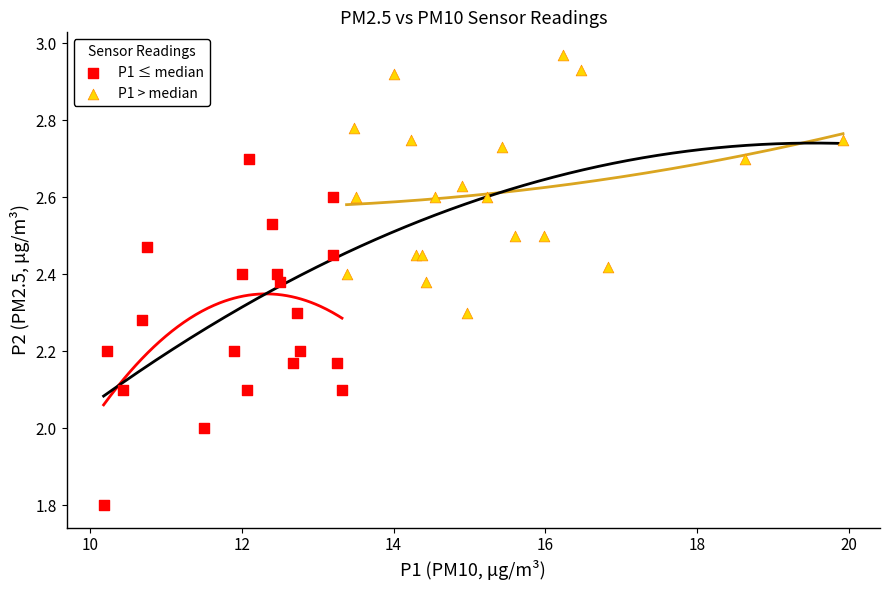

Which series contains the lowest Y value?

P1 ≤ median